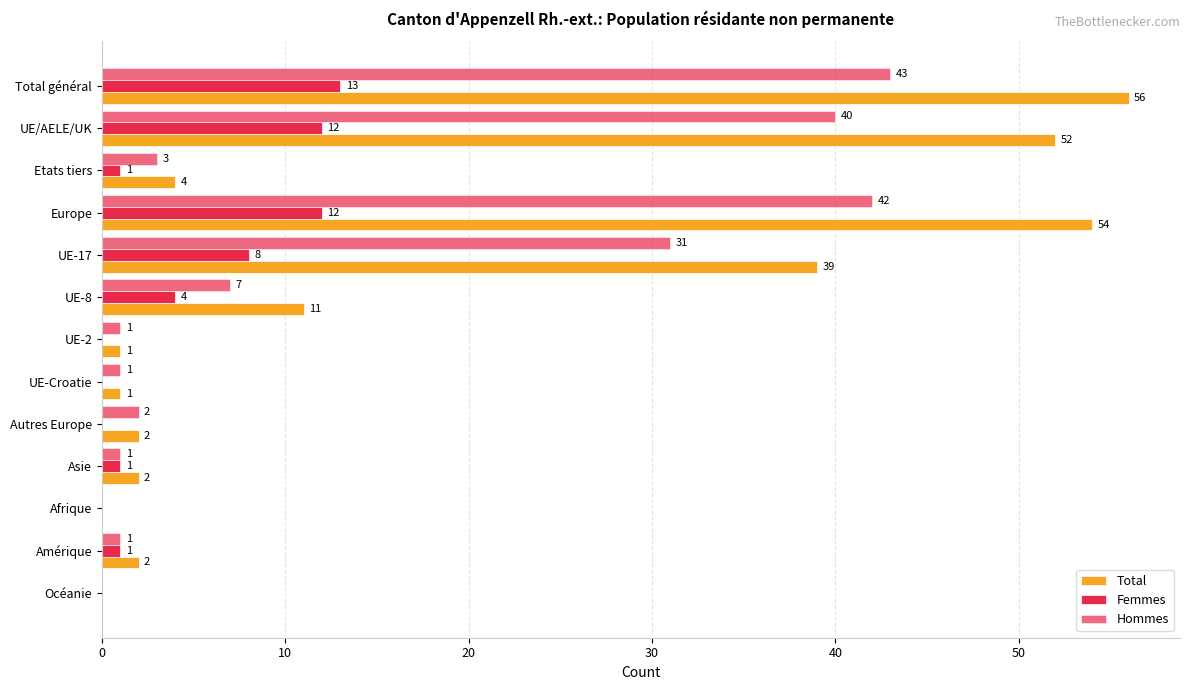

List the series in order of their peak value, highest first.

Total, Hommes, Femmes